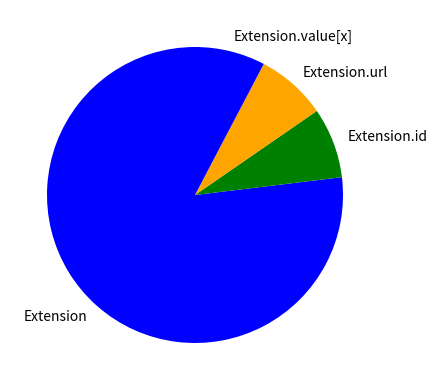

Does Extension.url account for over 50% of the chart?

No